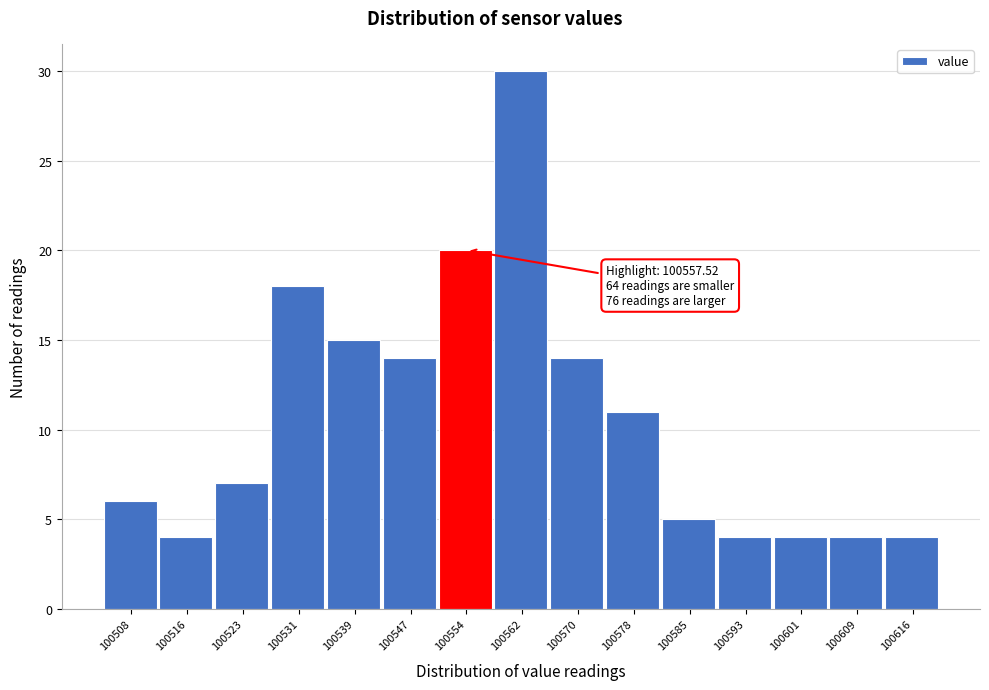

Reading left to right, extract all data points from this chart.

6	4	7	18	15	14	20	30	14	11	5	4	4	4	4